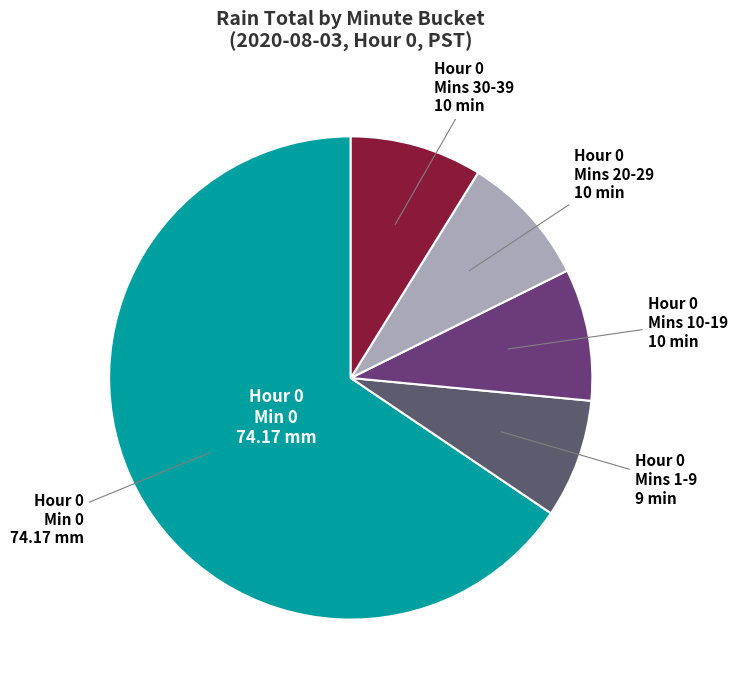

Which category has the biggest portion of the pie?

Hour 0 Min 0 74.17 mm